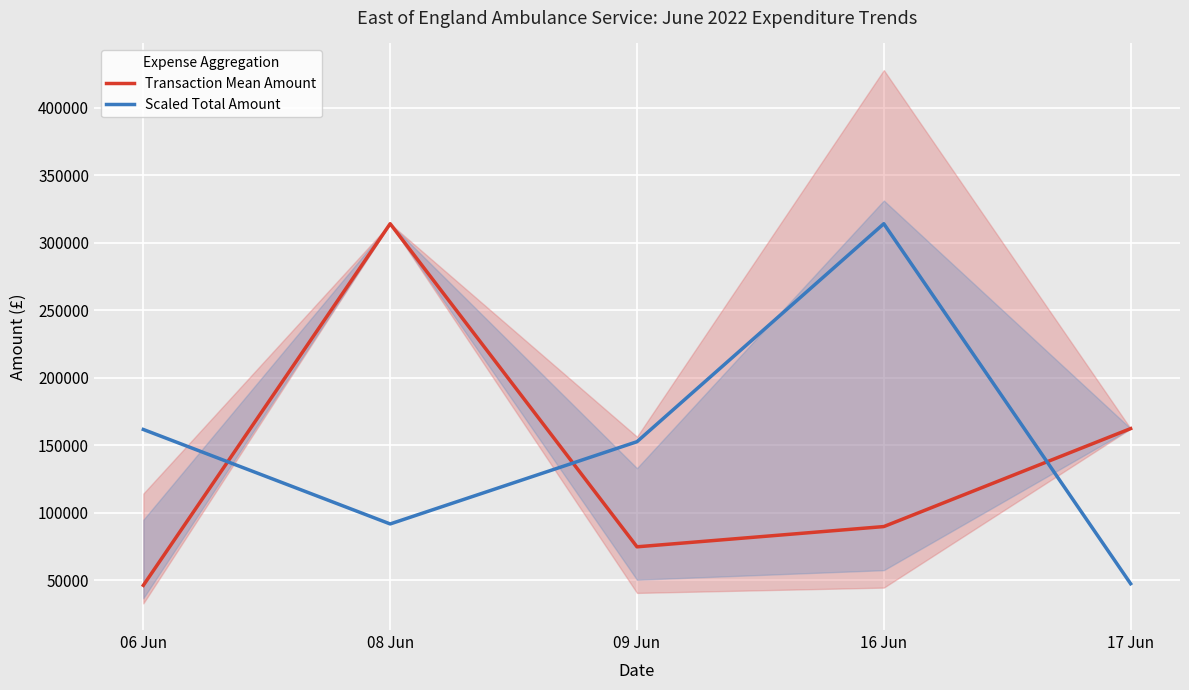

Is the value of Transaction Mean Amount at 06 Jun greater than the value of Scaled Total Amount at 09 Jun?

No